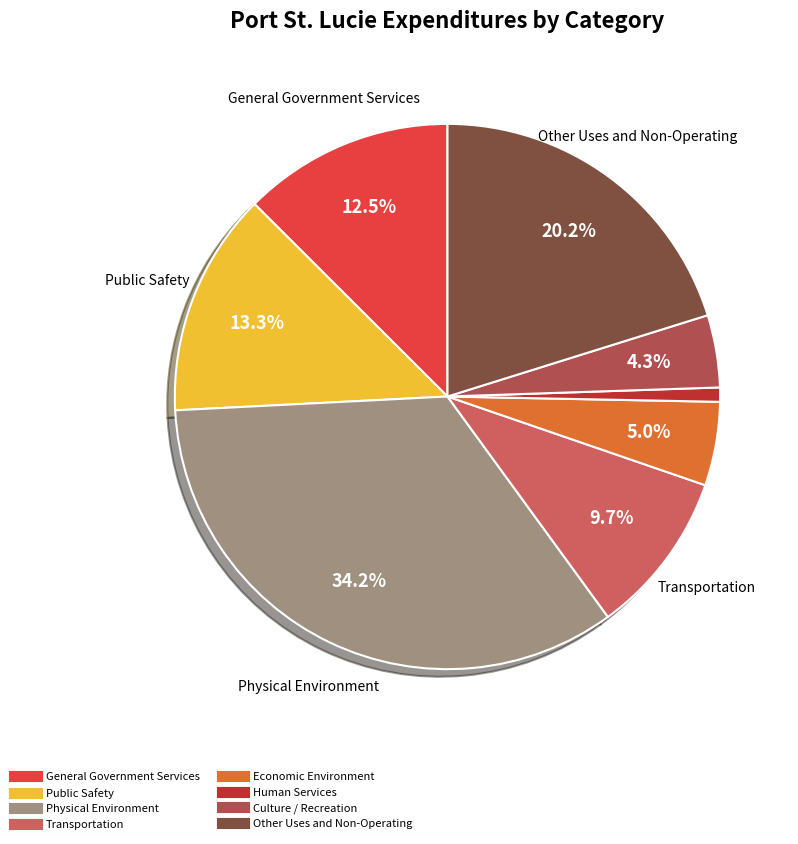

Combined, do Physical Environment and Transportation account for over 50%?

No